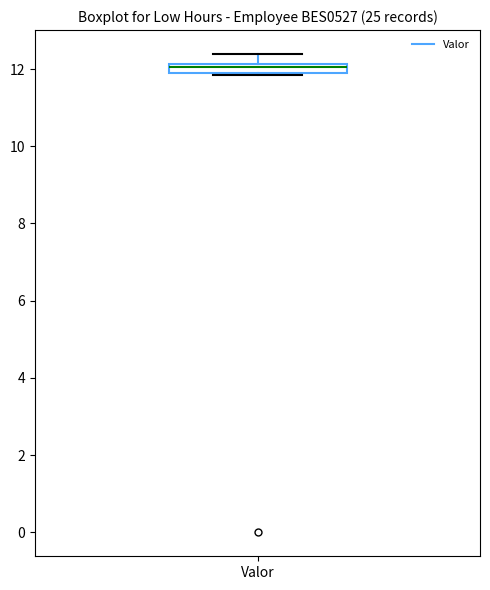

Where does the upper whisker of the box for Valor end on the y-axis? The values are not printed on the chart, so give them approximately, as read against the axis.

12.4